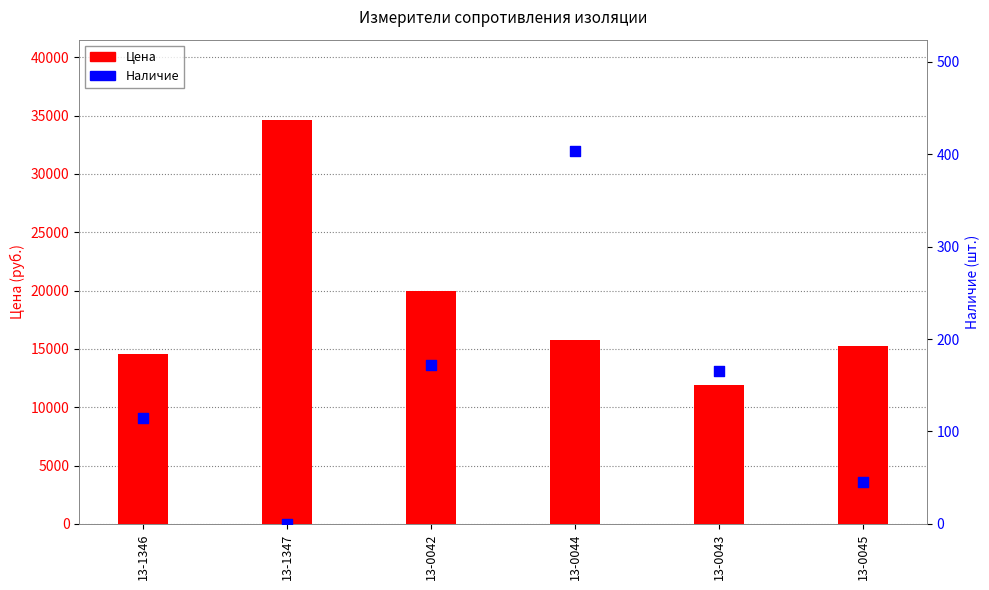

Which series reaches the maximum Y coordinate?

Цена